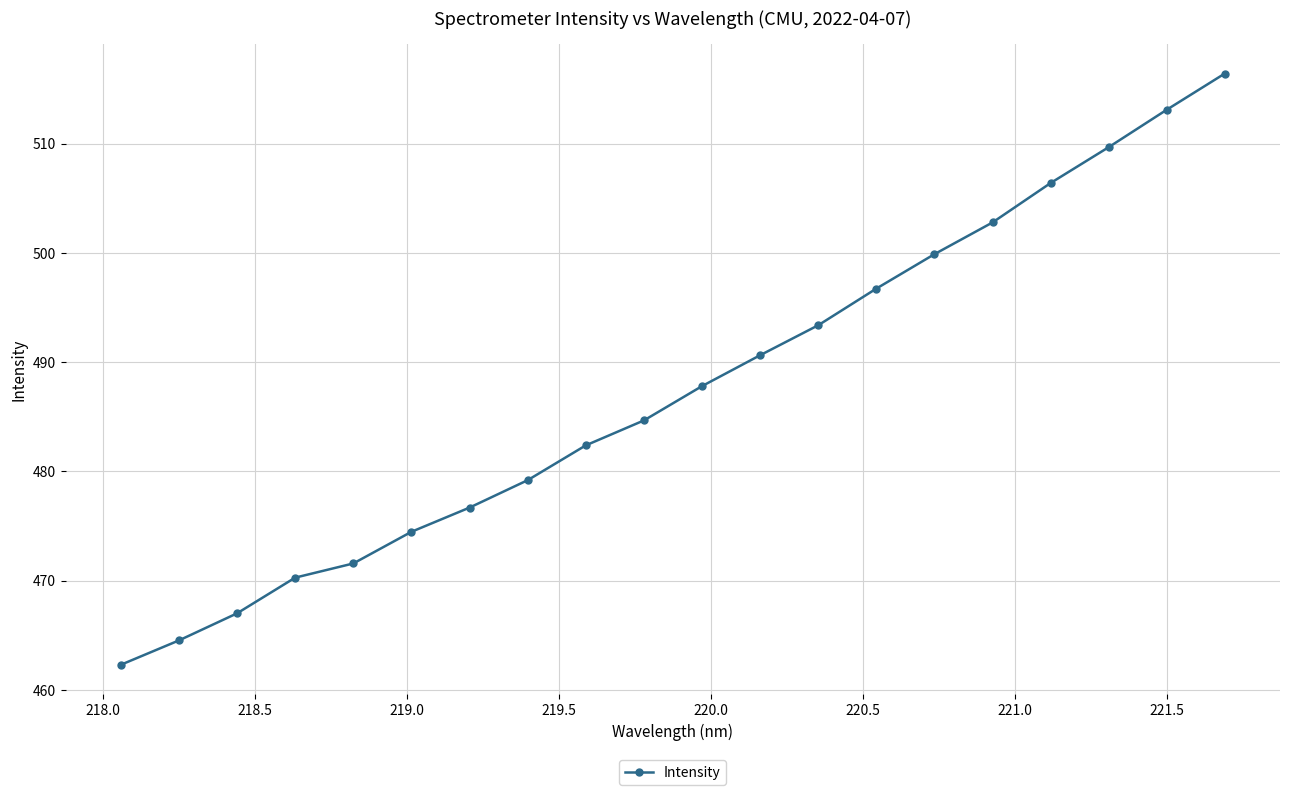

What is the difference between the maximum and minimum values?

54.1